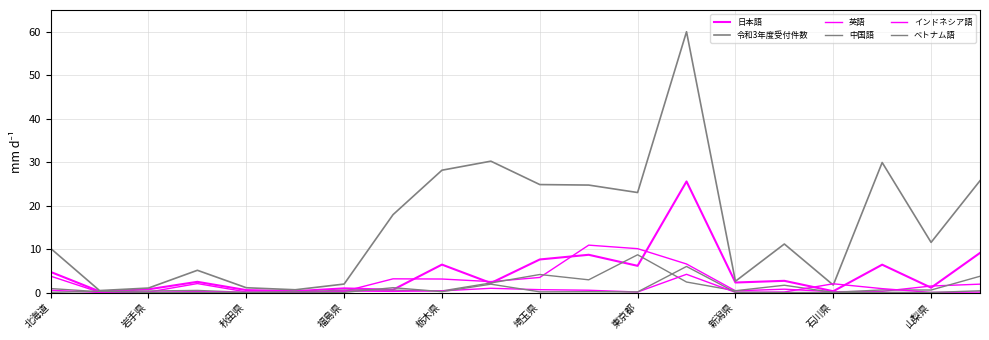

How many interior local peaks does the ベトナム語 series have?

8